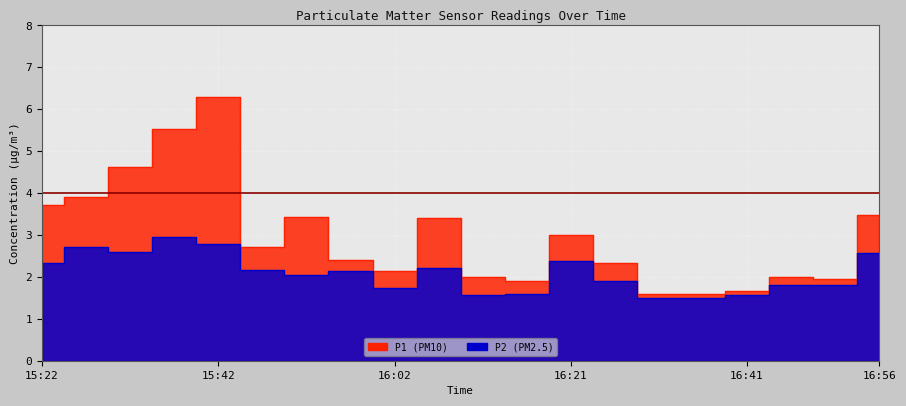

What is the label of the 4th point from the left?

15:37